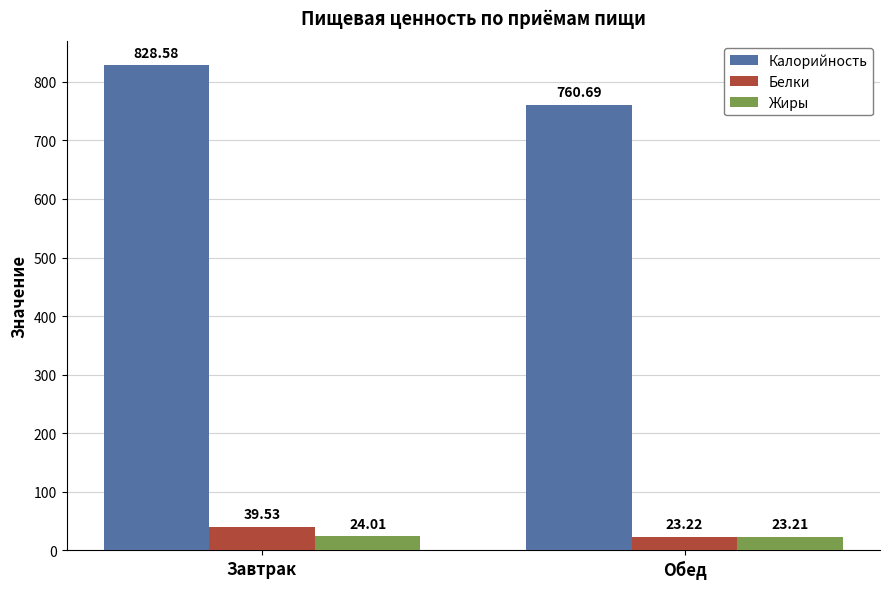

What is the total value across all series at Завтрак?

892.1